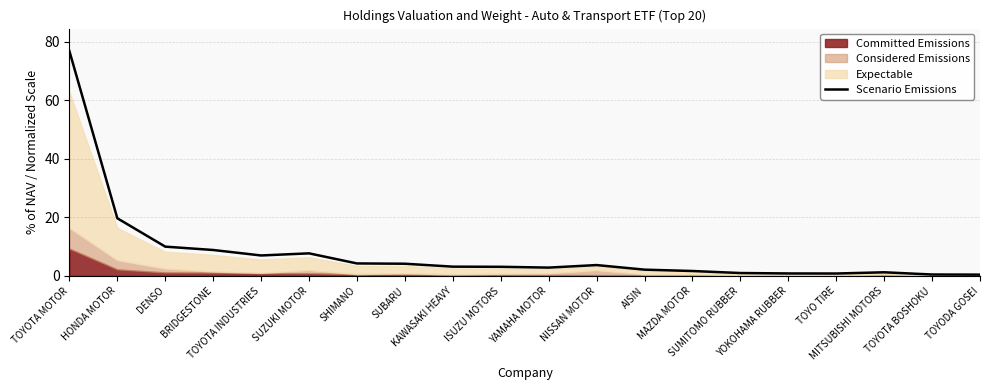

How many categories are shown in the chart?

20